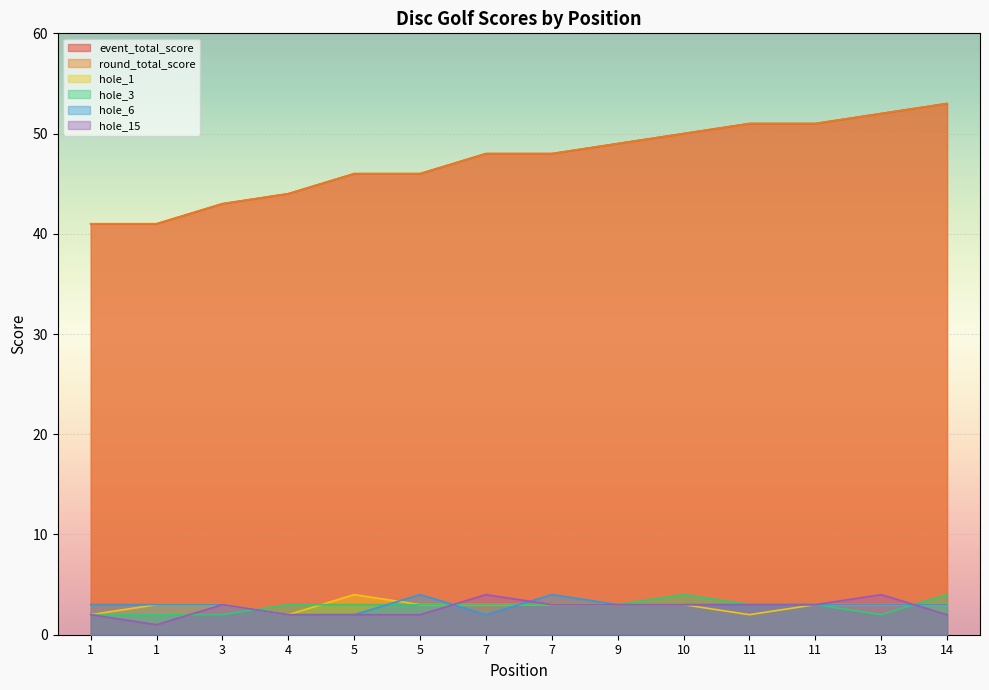

At which category does hole_6 reach its first local valley?

7